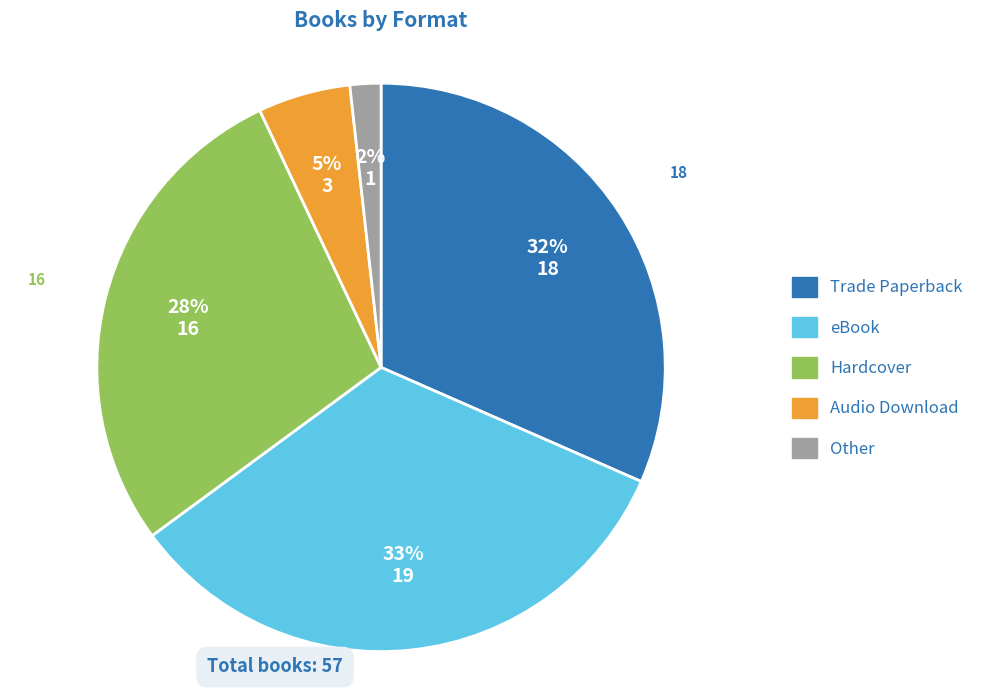

The Audio Download slice represents 1% of the pie. True or false?

False